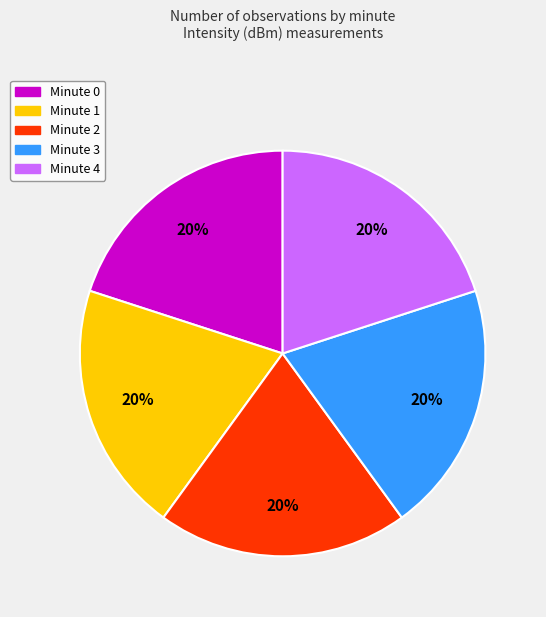

Is there a majority slice in this chart?

No